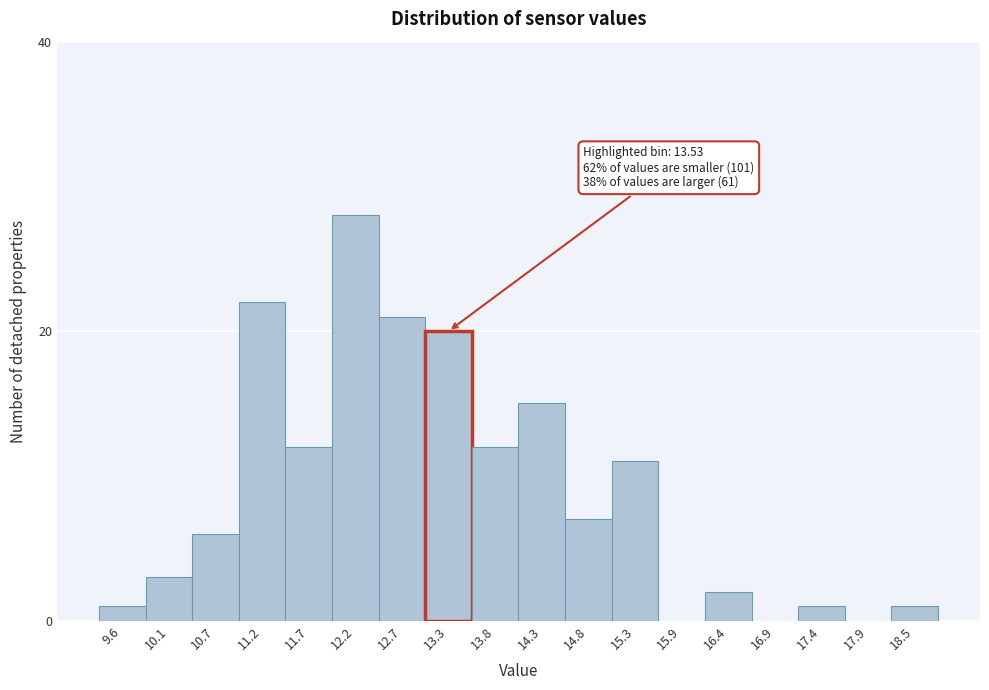

Reading left to right, what are all the values shown in this chart?

9.6=1	10.1=3	10.7=6	11.2=22	11.7=12	12.2=28	12.7=21	13.3=20	13.8=12	14.3=15	14.8=7	15.3=11	15.9=0	16.4=2	16.9=0	17.4=1	17.9=0	18.5=1